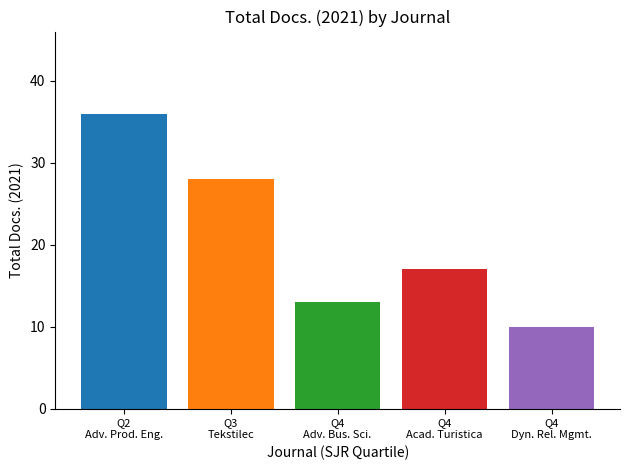

How many data points does each series have?

5